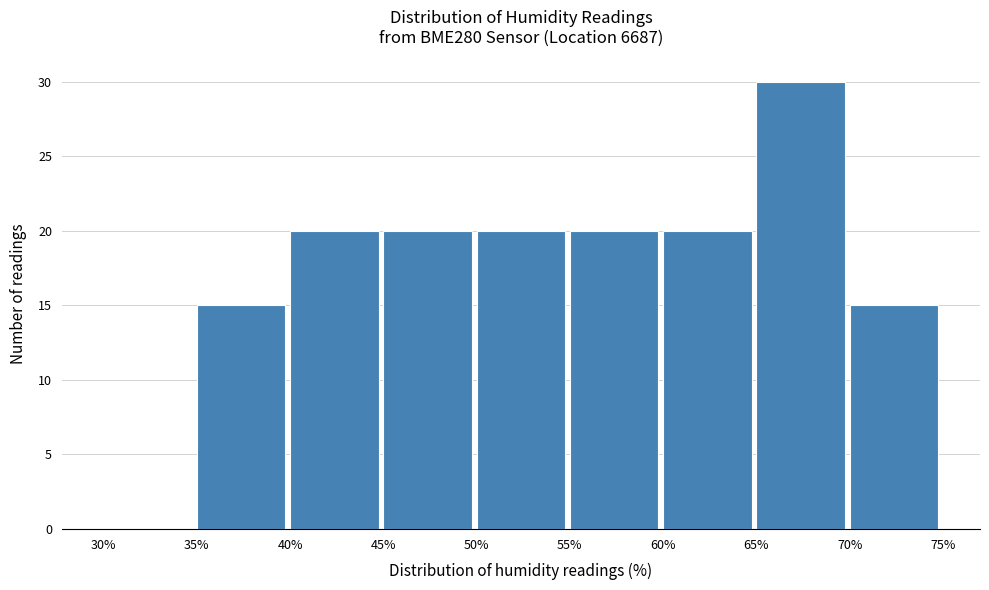

Reading left to right, list every bar in this chart as the range it spans on the x-axis followed by its height. The values are not printed on the chart, so give them approximately, as read against the axis.

30% to 35%: 0
35% to 40%: 15
40% to 45%: 20
45% to 50%: 20
50% to 55%: 20
55% to 60%: 20
60% to 65%: 20
65% to 70%: 30
70% to 75%: 15